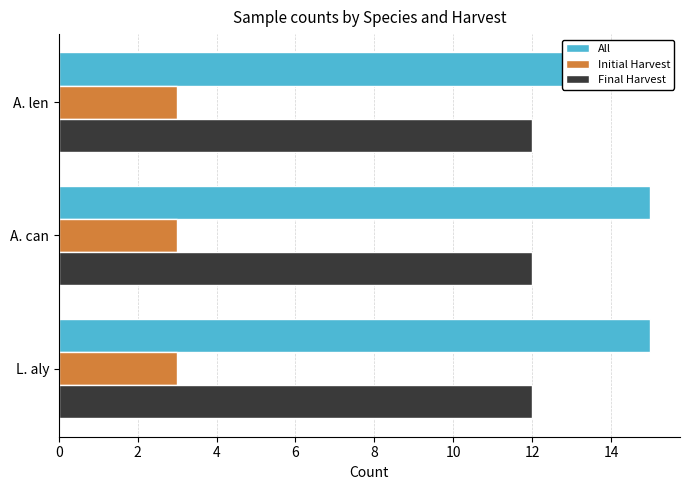

What is the label of the 2nd bar from the left?

A. can